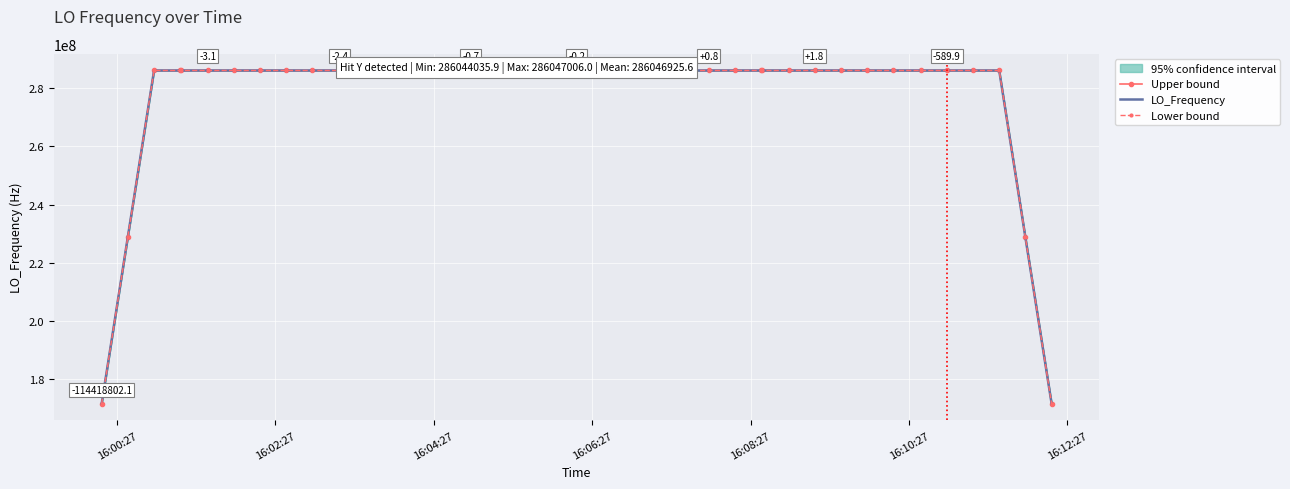

What is the maximum value for LO_Frequency?

286047003.3